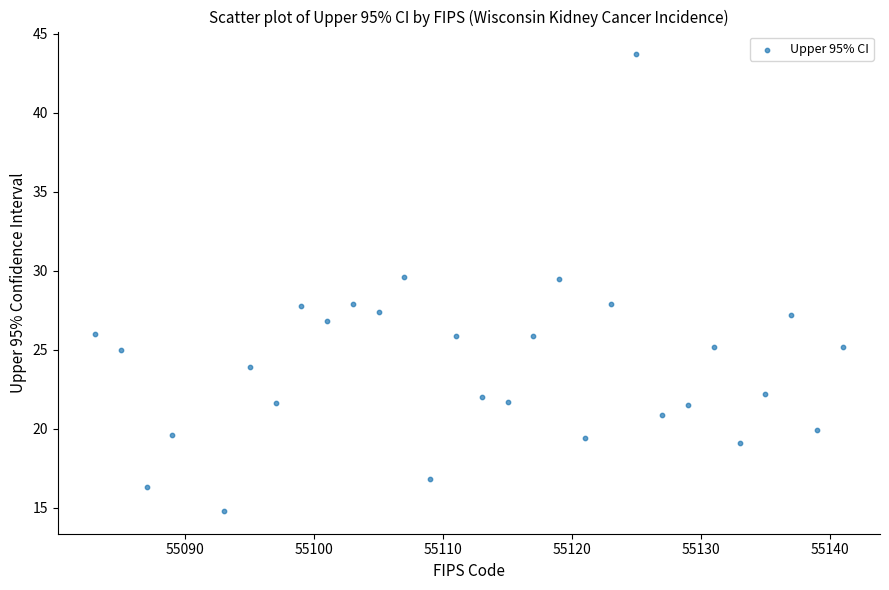

What is the range of Y values (max minus min)?

28.9